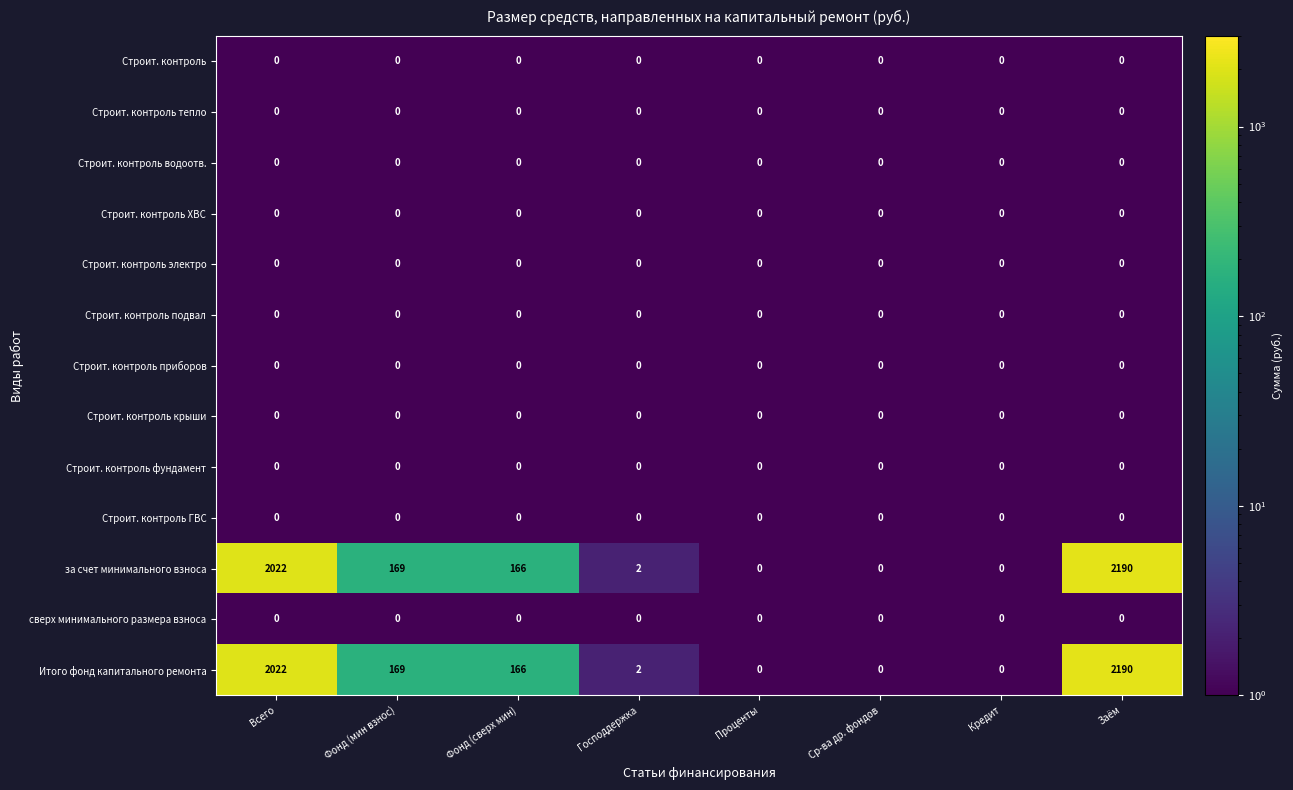

Is it true that Строит. контроль фундамент equals 0 at Заём?

True